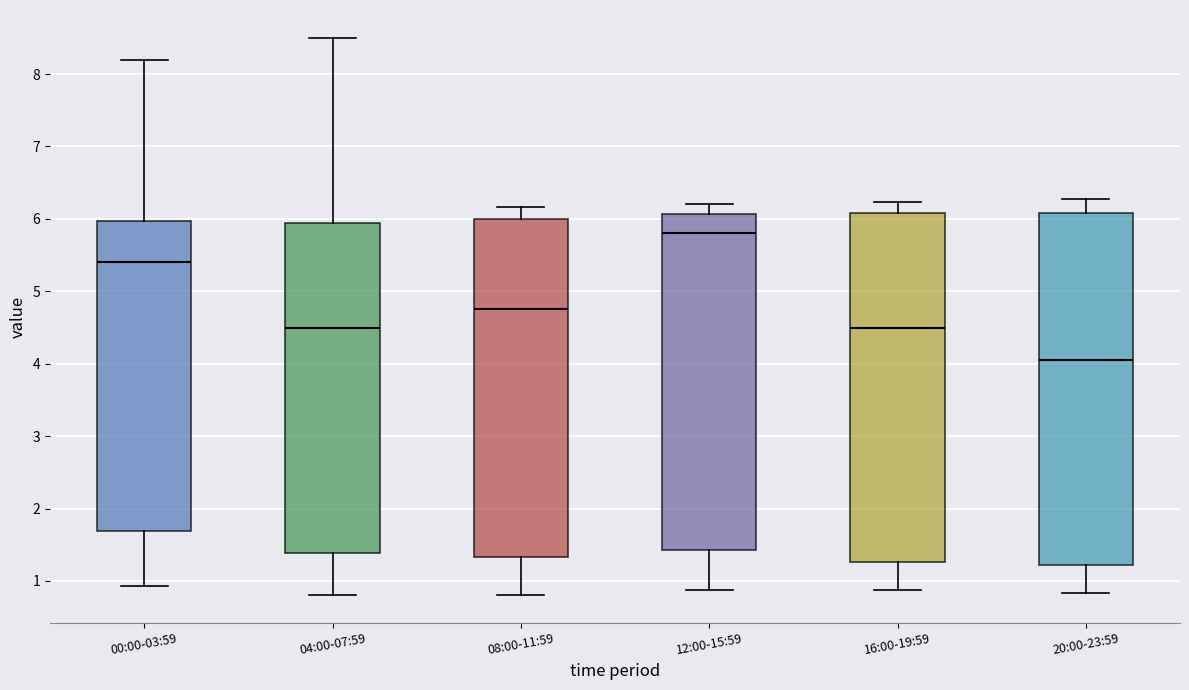

Reading left to right, transcribe this box plot: for each box, give where its median line is, the range the box spans, and where its two whiskers end, as read against the y-axis. The values are not printed on the chart, so give them approximately, as read against the axis.

00:00-03:59: median 5.4, box 1.7 to 6.0, whiskers 0.9 to 8.2
04:00-07:59: median 4.5, box 1.4 to 5.9, whiskers 0.8 to 8.5
08:00-11:59: median 4.8, box 1.3 to 6.0, whiskers 0.8 to 6.2
12:00-15:59: median 5.8, box 1.4 to 6.1, whiskers 0.9 to 6.2
16:00-19:59: median 4.5, box 1.3 to 6.1, whiskers 0.9 to 6.2
20:00-23:59: median 4.1, box 1.2 to 6.1, whiskers 0.8 to 6.3